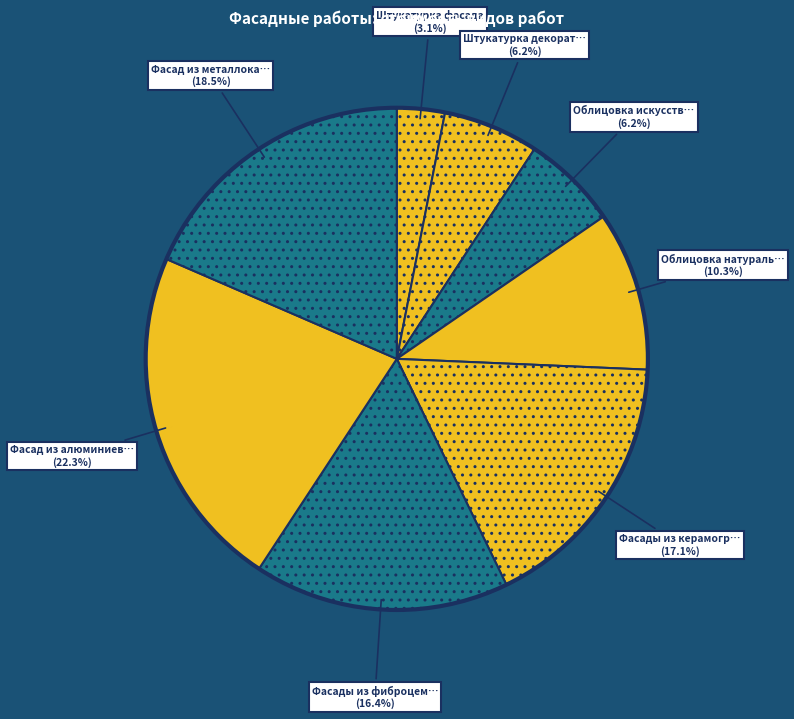

How many slices are in this pie chart?

8